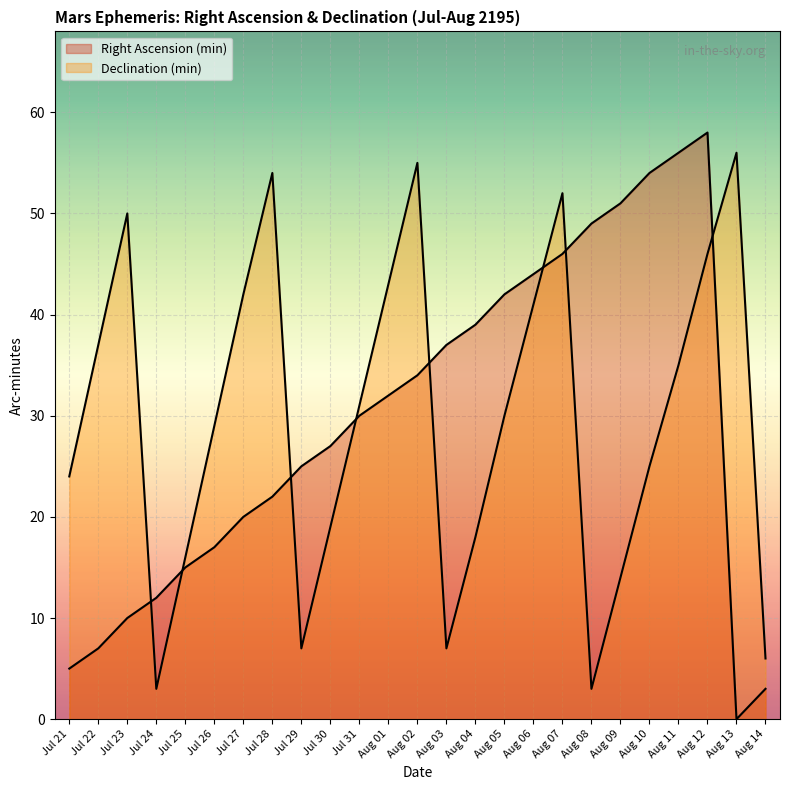

Which category has the lowest value in the Declination (min) series?

Jul 24